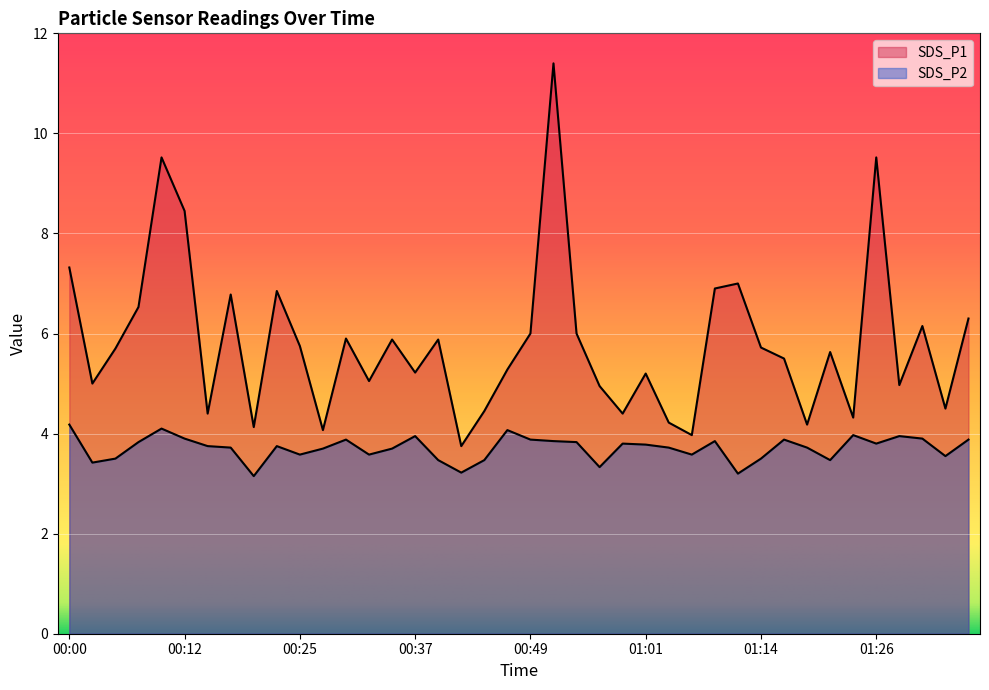

What are all the series names shown in the legend?

SDS_P1, SDS_P2